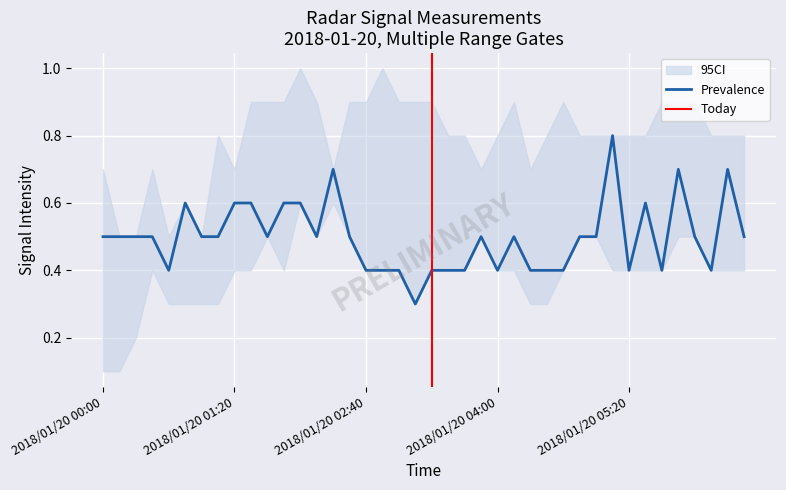

Where is the first local maximum for 1.645?

2018/01/20 00:40